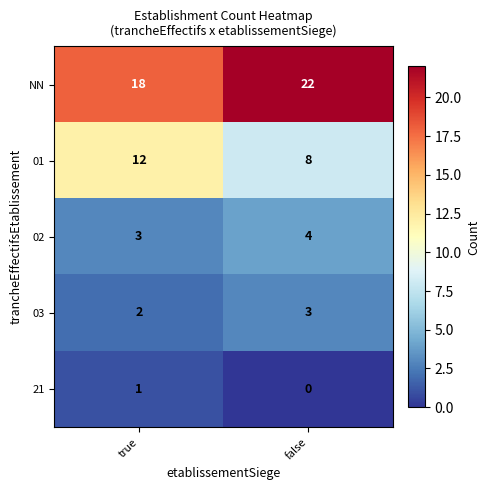

Read the NN value at false.

22